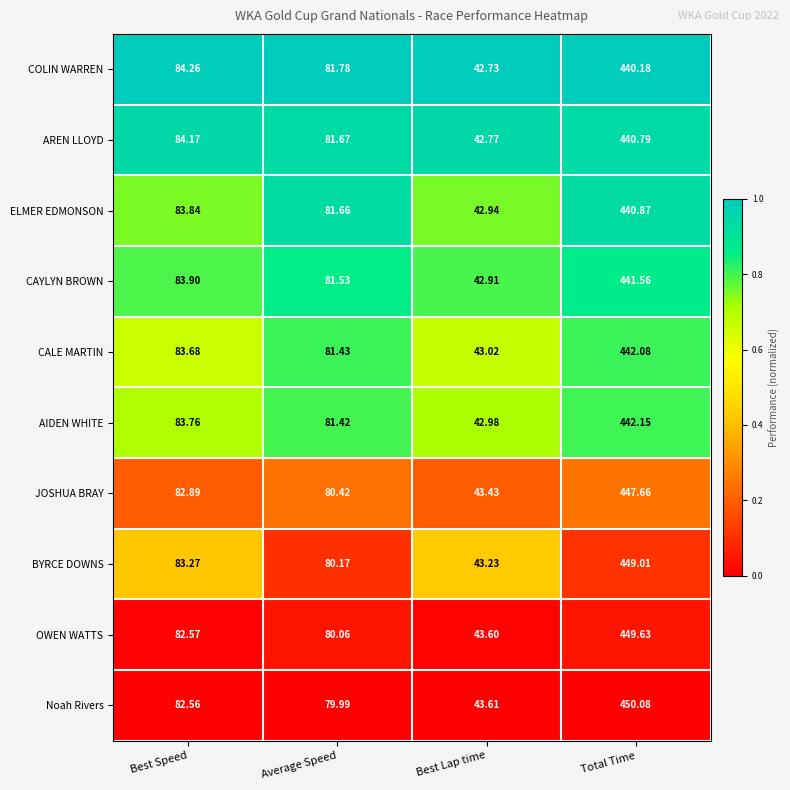

Between Average Speed and Total Time, which series saw the biggest shift?

Noah Rivers